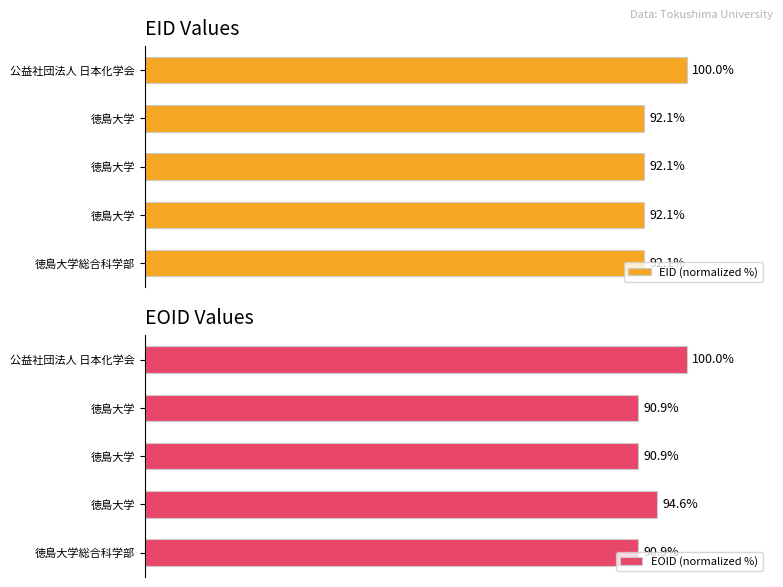

How many bars are there in total?

10